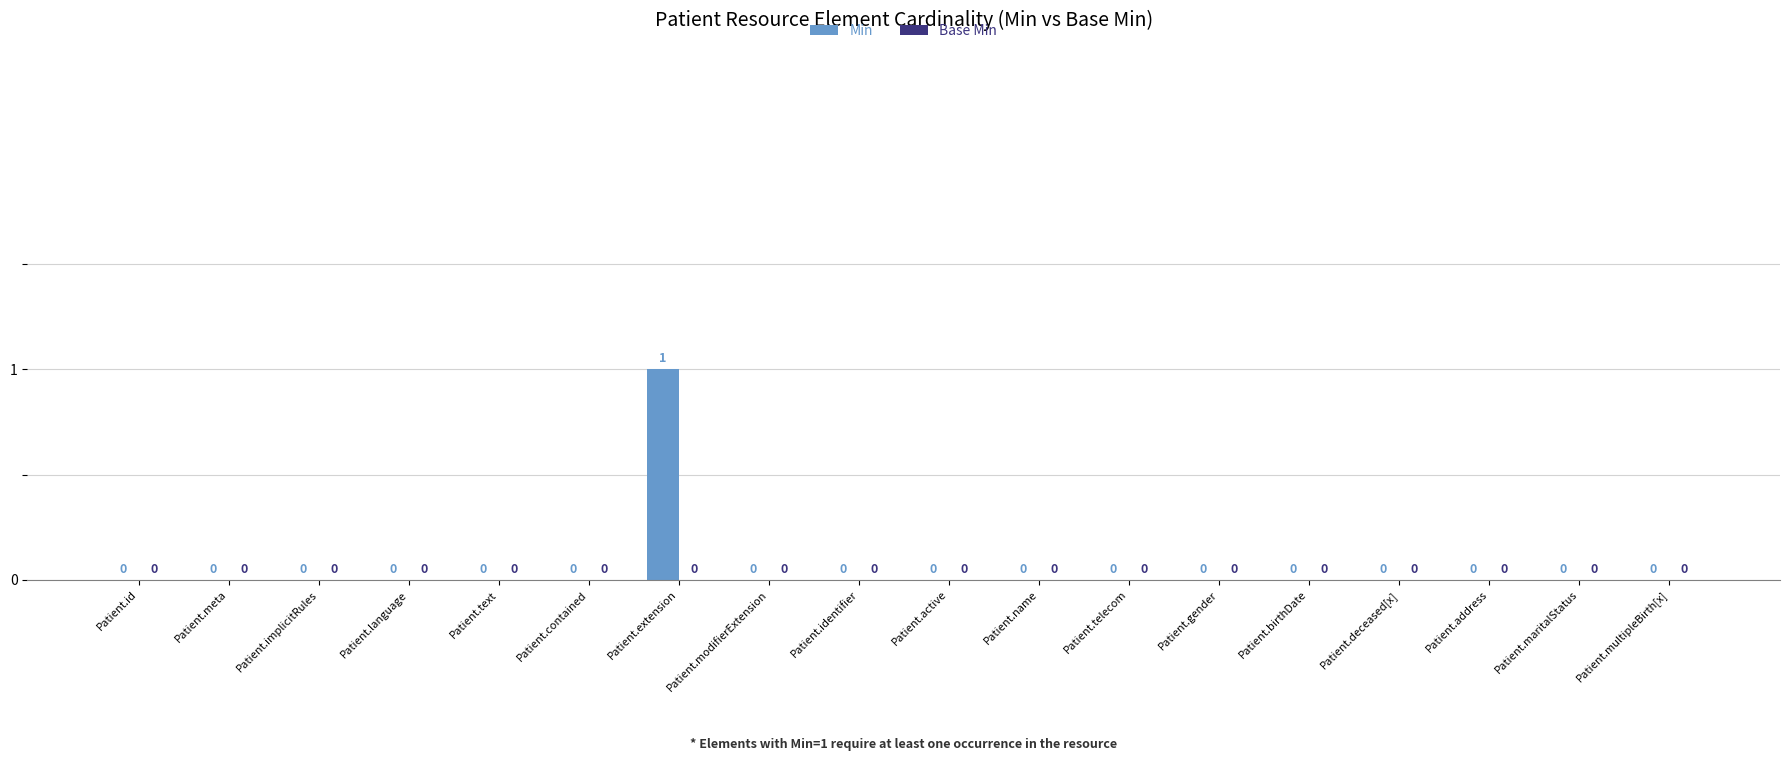

Which label corresponds to the largest value in the chart?

Patient.extension